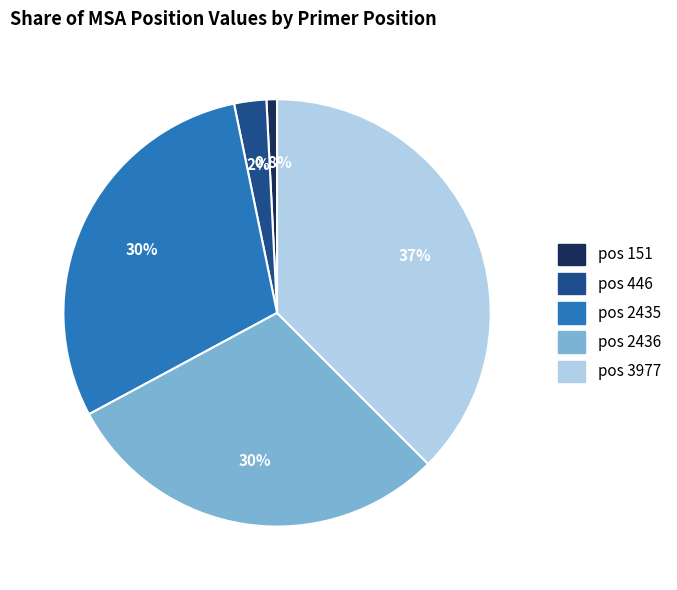

Which category has the biggest portion of the pie?

pos 3977